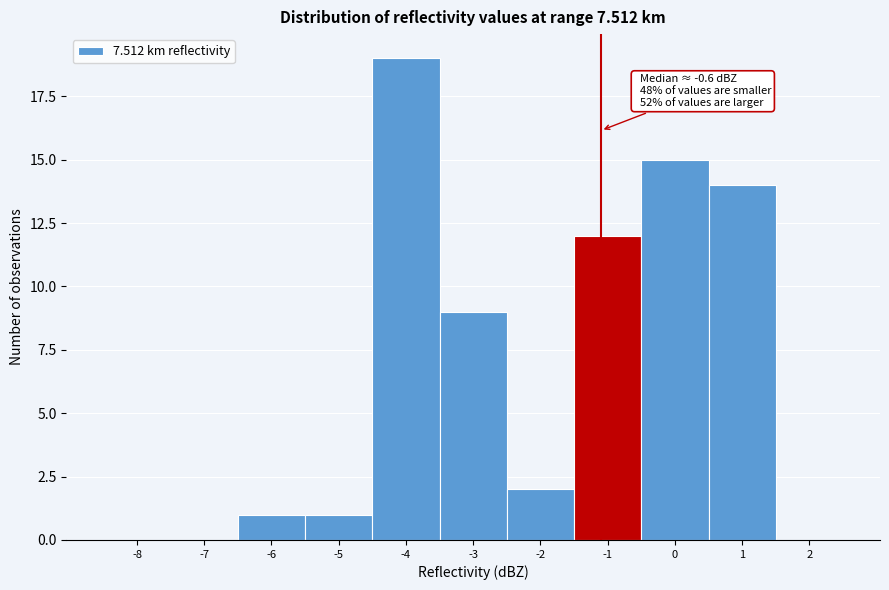

Reading right to left, list all the values displayed in this chart.

2=0	1=14	0=15	-1=12	-2=2	-3=9	-4=19	-5=1	-6=1	-7=0	-8=0